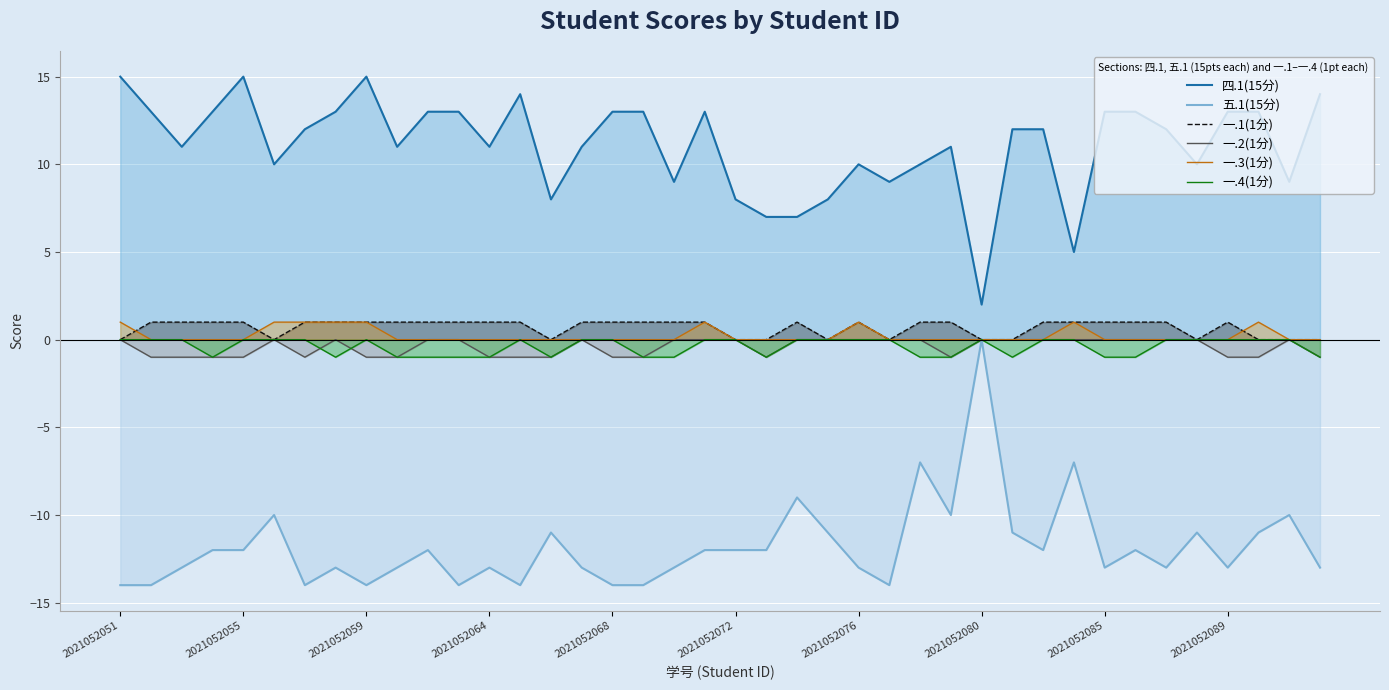

True or false: 五.1(15分) and 一.1(1分) cross at least once.

False